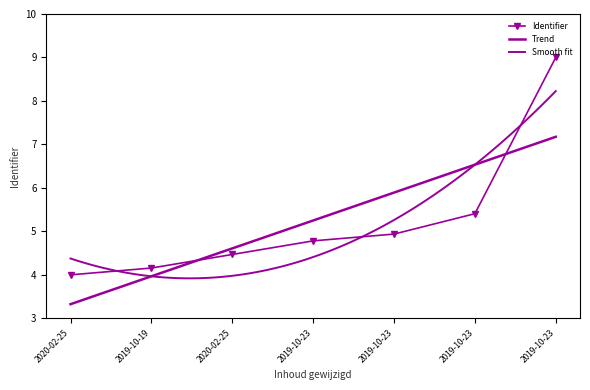

What is the ratio of the value at 2019-10-23 to the value at 2019-10-23?

0.9